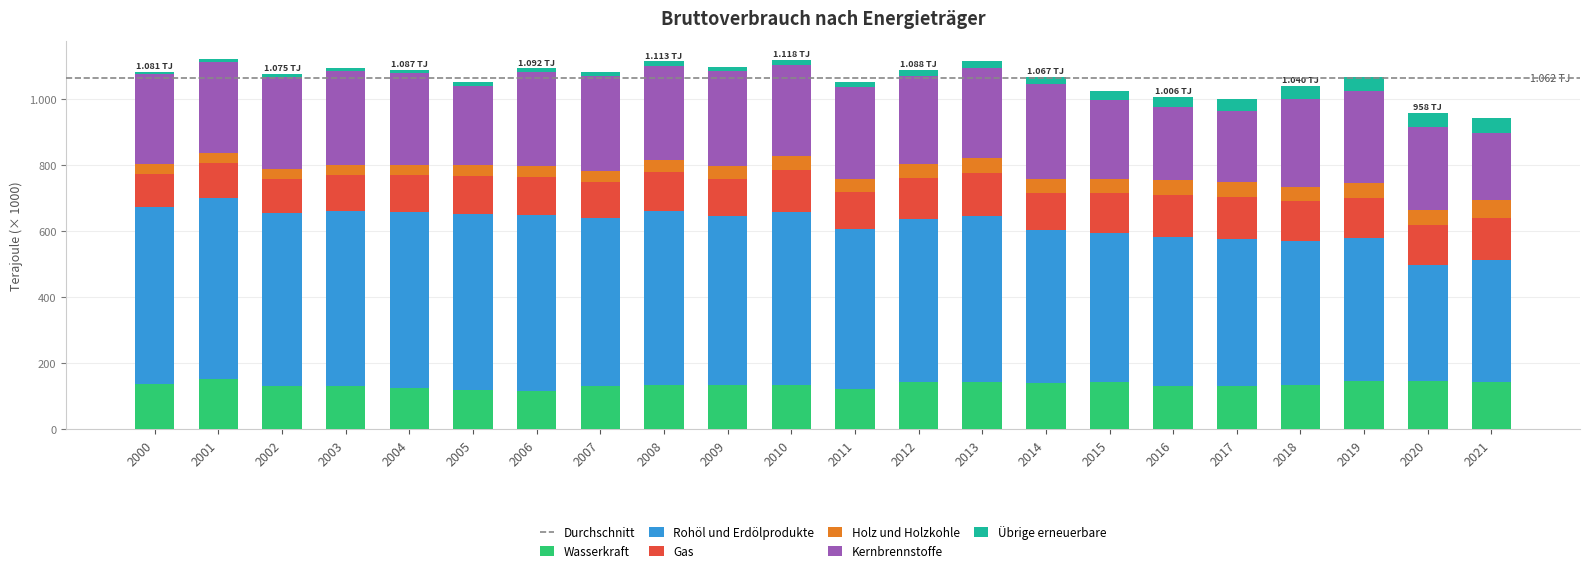

Between 2019 and 2020, which series saw the biggest shift?

Rohöl und Erdölprodukte